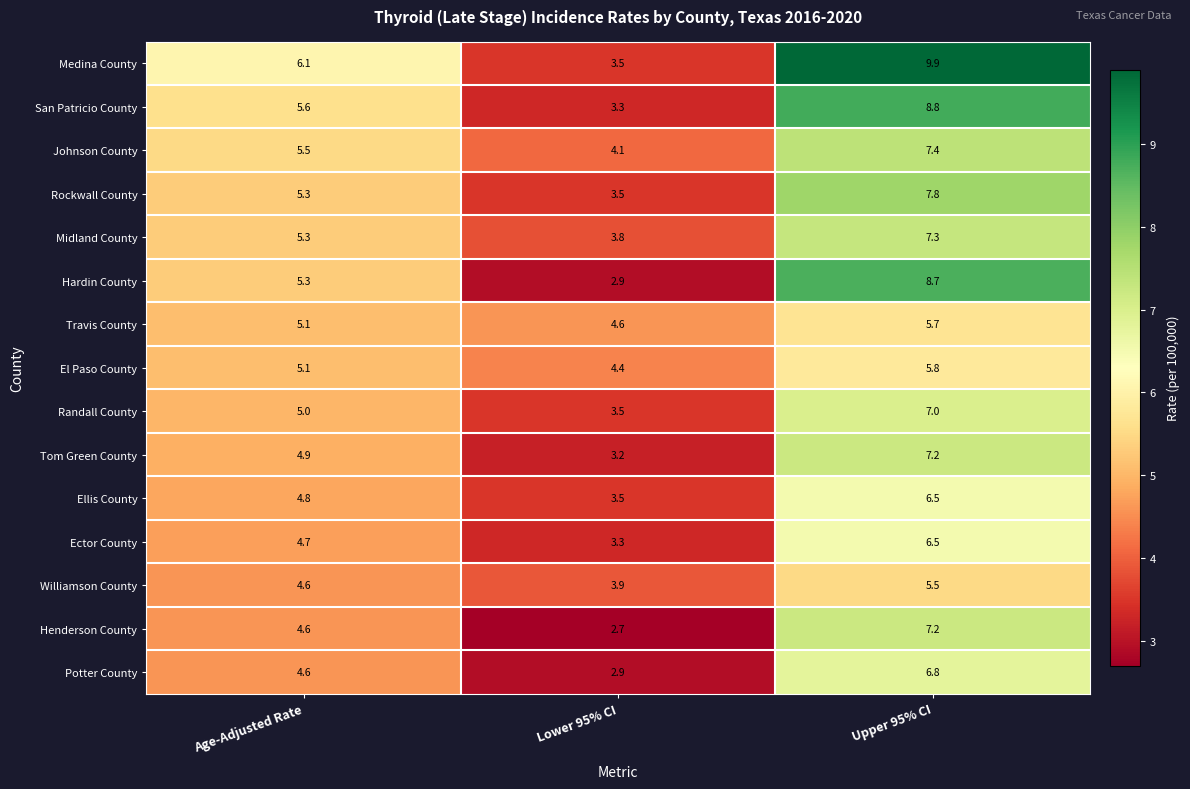

Which series has the largest range (max minus min)?

Medina County